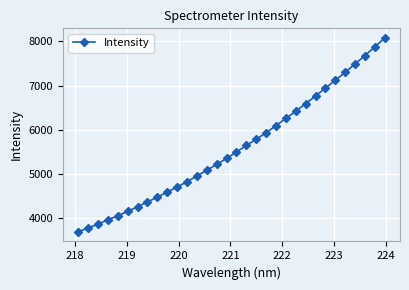

Is this an area chart (filled region under the line)?

No